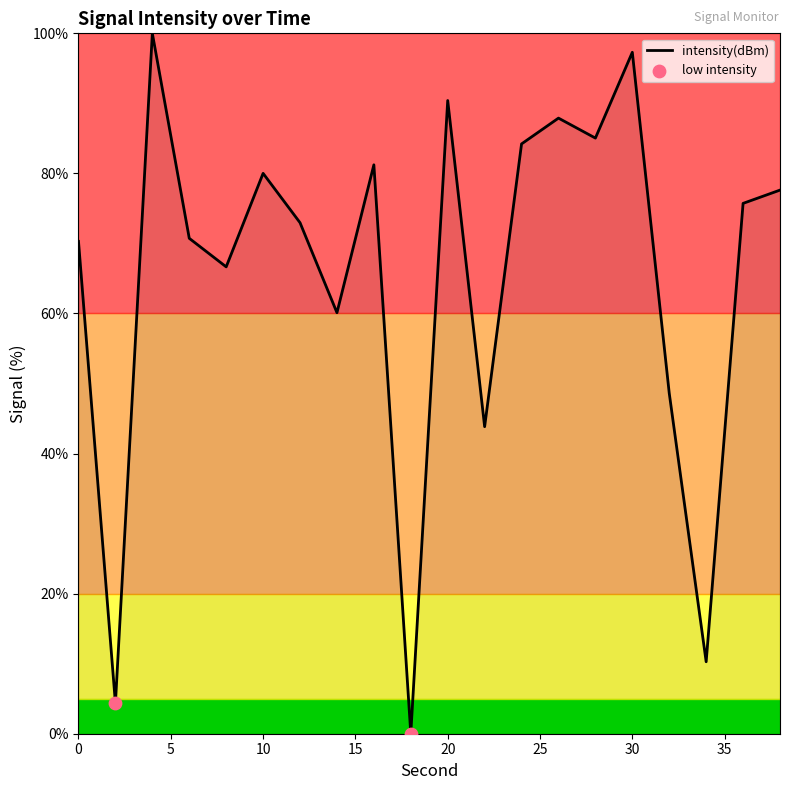

What is the difference between the maximum and minimum values?

100.0